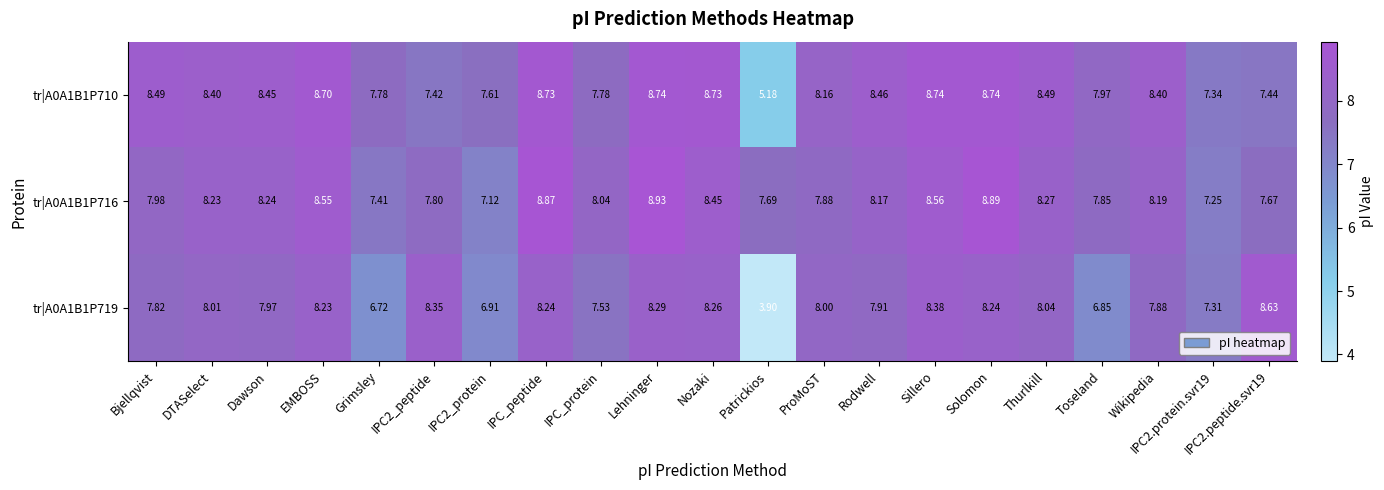

Where is tr|A0A1B1P719 nearest to the value 6?

Grimsley